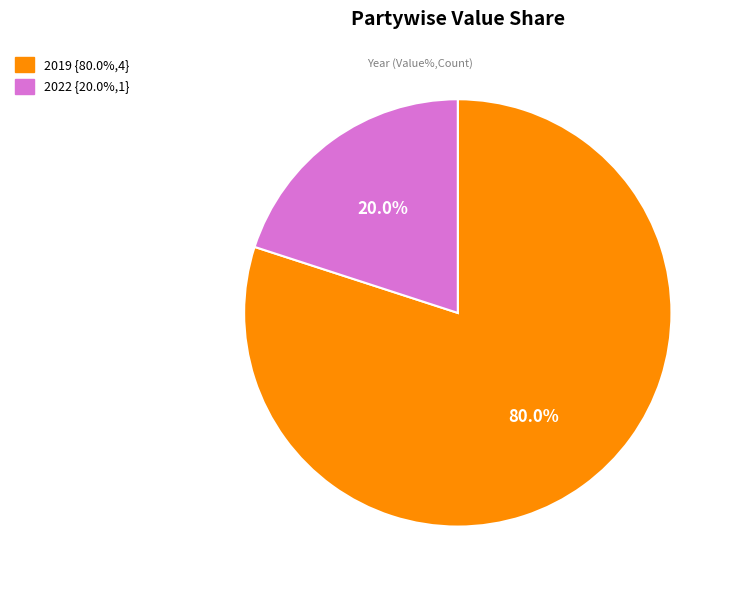

Is it true that 2022 is 20% of the pie?

True